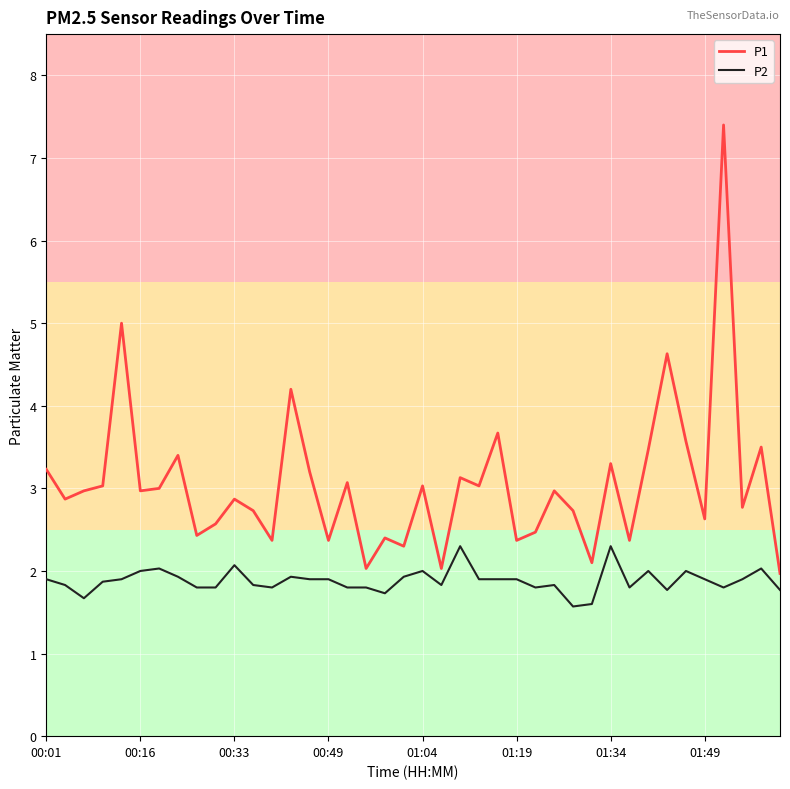

In P1, how many points are higher than both neighbors (excluding endpoints)?

14